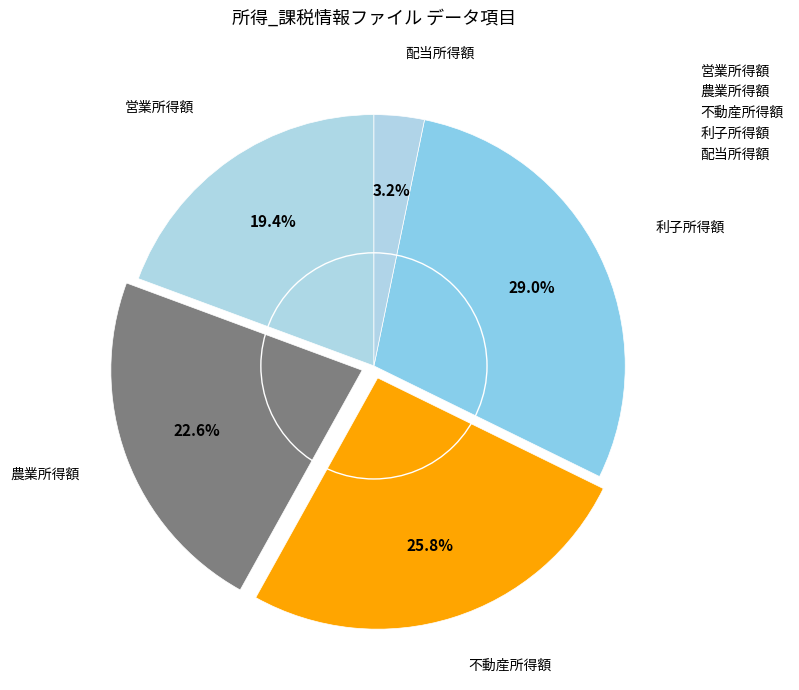

Is there a majority slice in this chart?

No